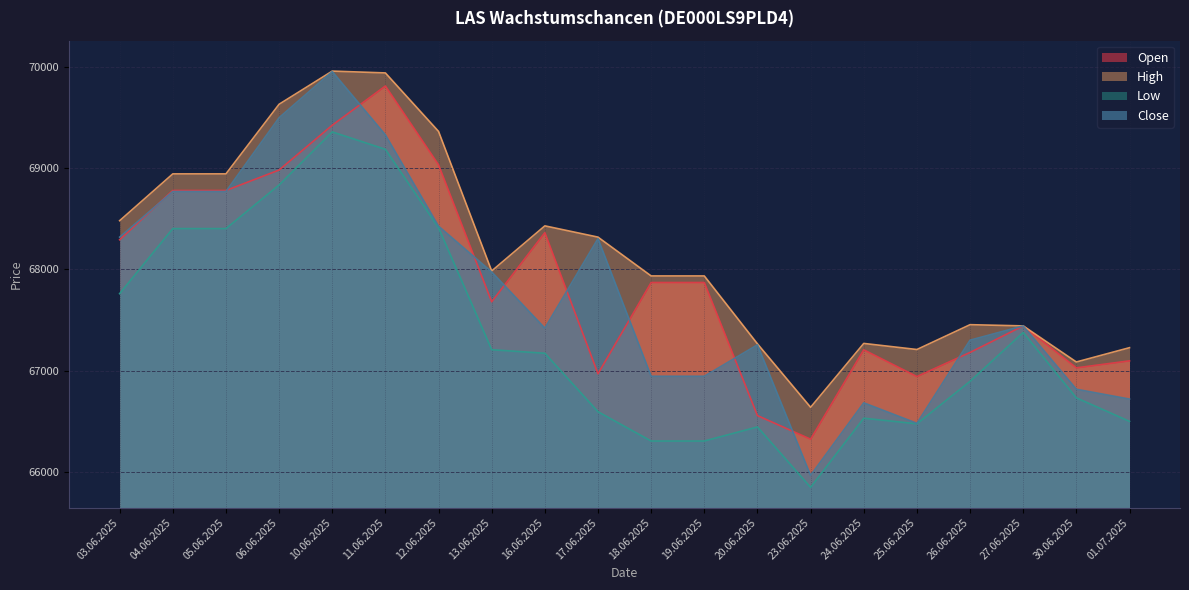

Does the chart display data point markers on the line(s)?

No